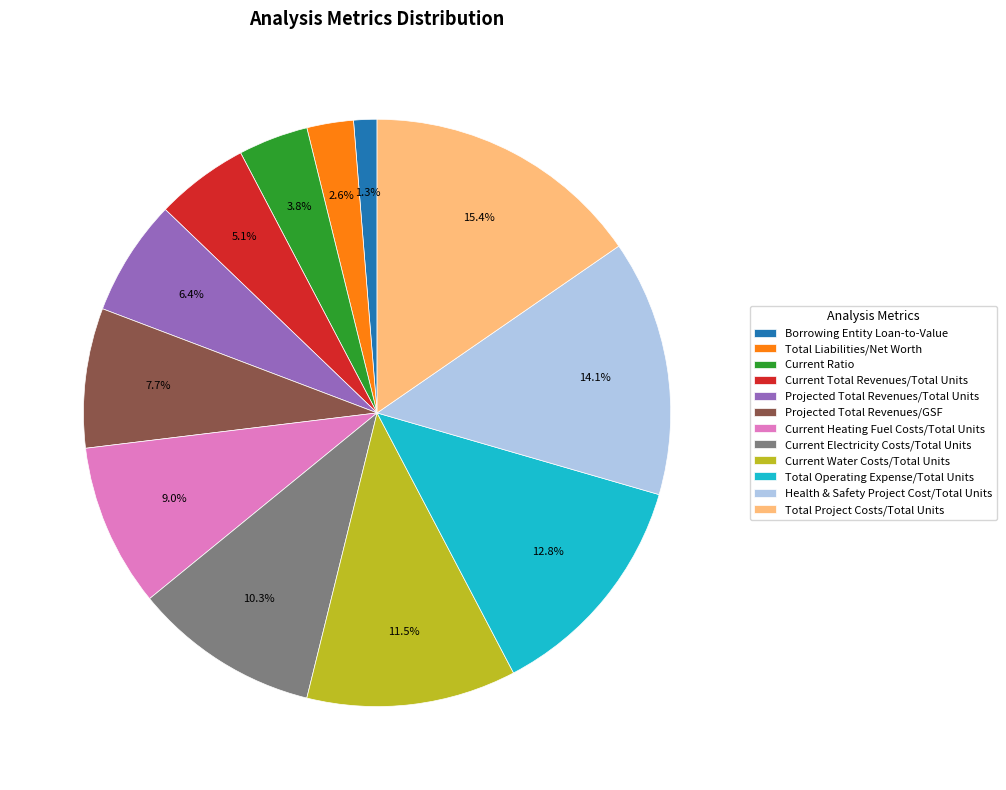

Is Total Operating Expense/Total Units the majority of the pie?

No